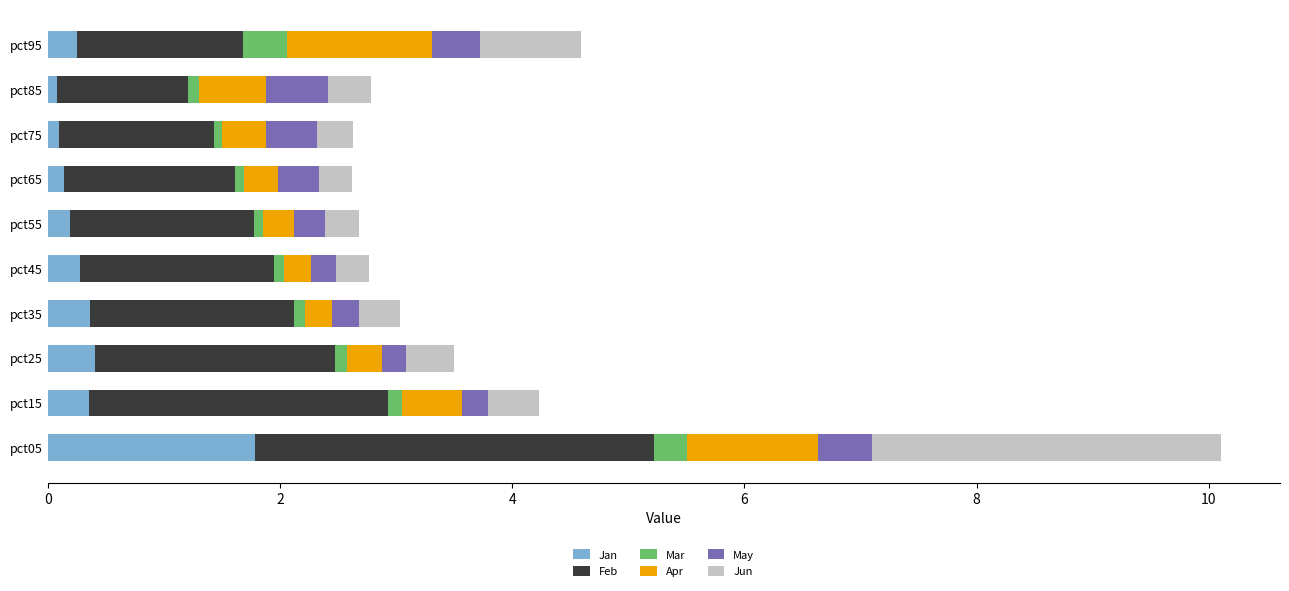

What is the sum of all Jan values?

3.9